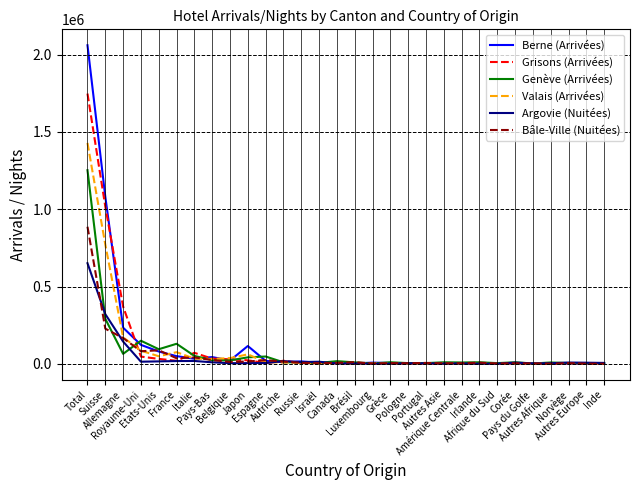

Count the number of categories in the chart.

30